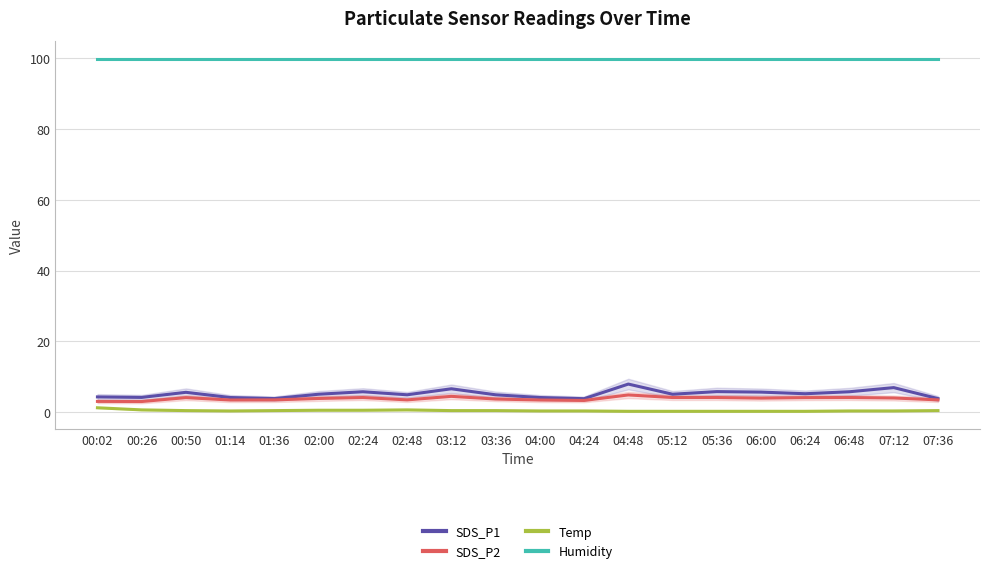

What is the minimum value shown in the chart?

0.2